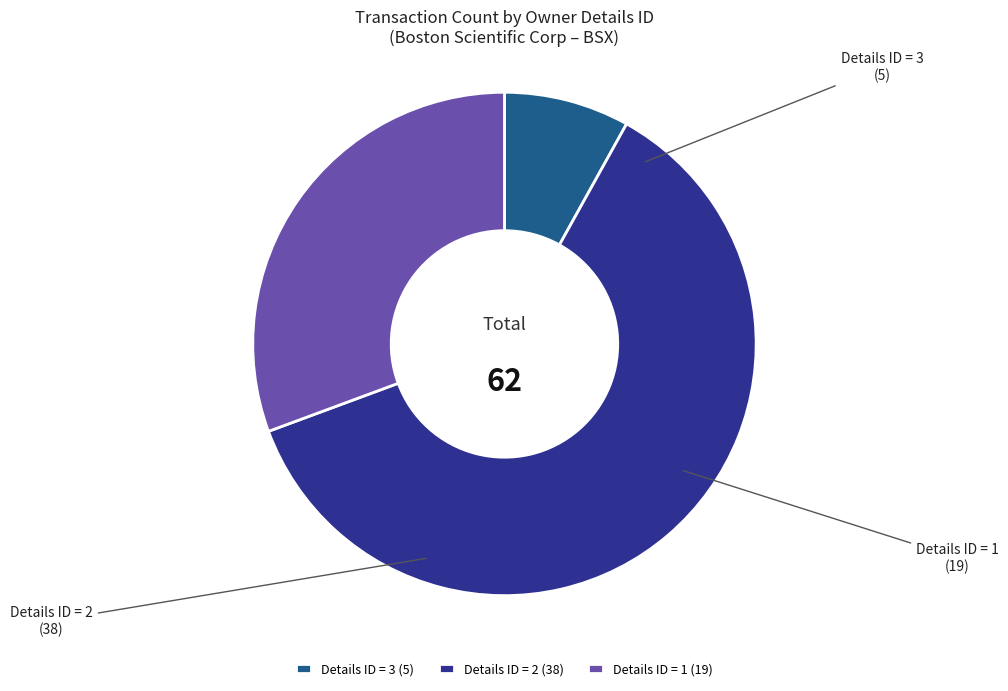

How many slices are in this pie chart?

3